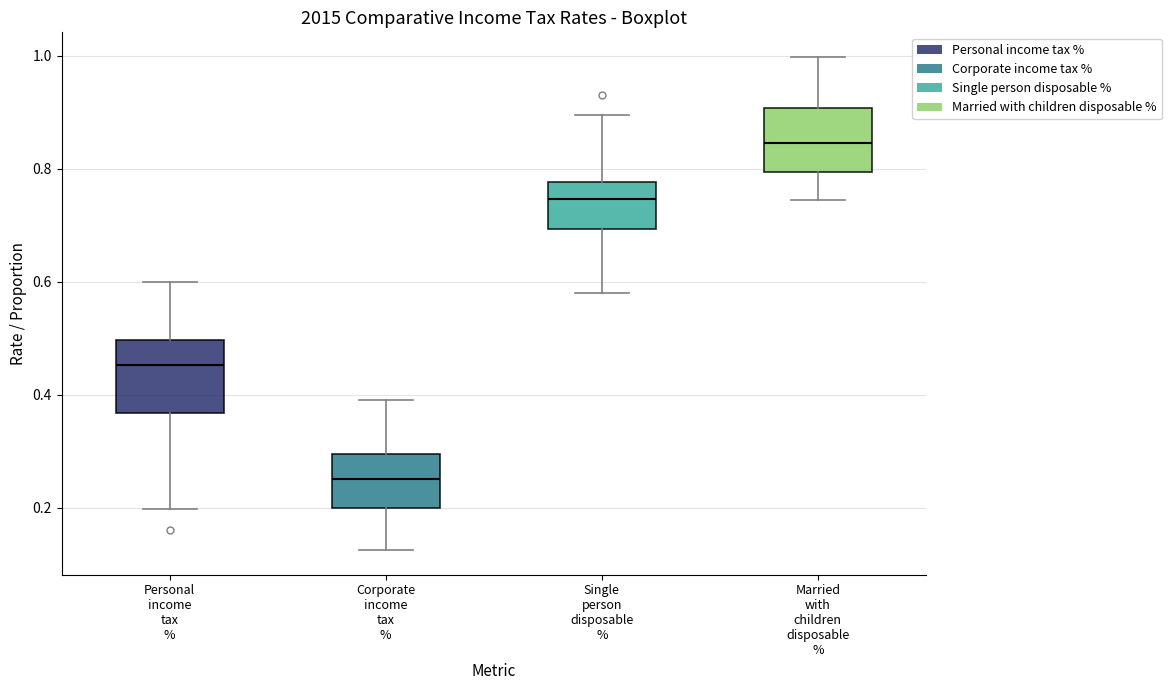

Where is the upper edge of the box for Single person disposable % on the y-axis? The values are not printed on the chart, so give them approximately, as read against the axis.

0.78